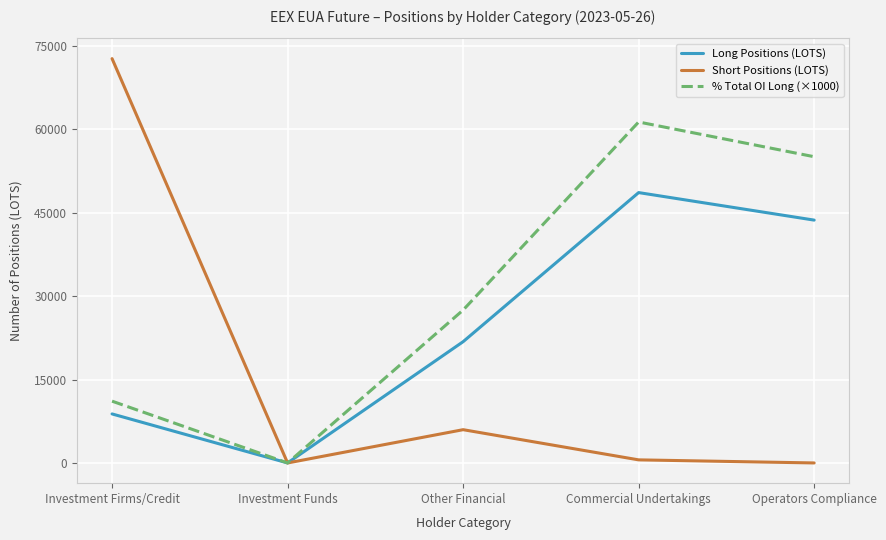

Where is Short Positions (LOTS) nearest to the value 36375?

Other Financial